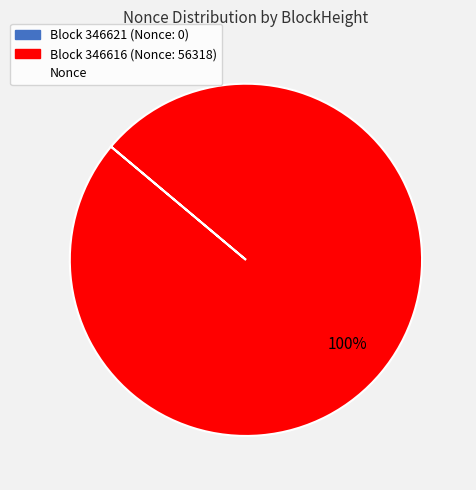

To the nearest percent, what is the average slice percentage?

50%